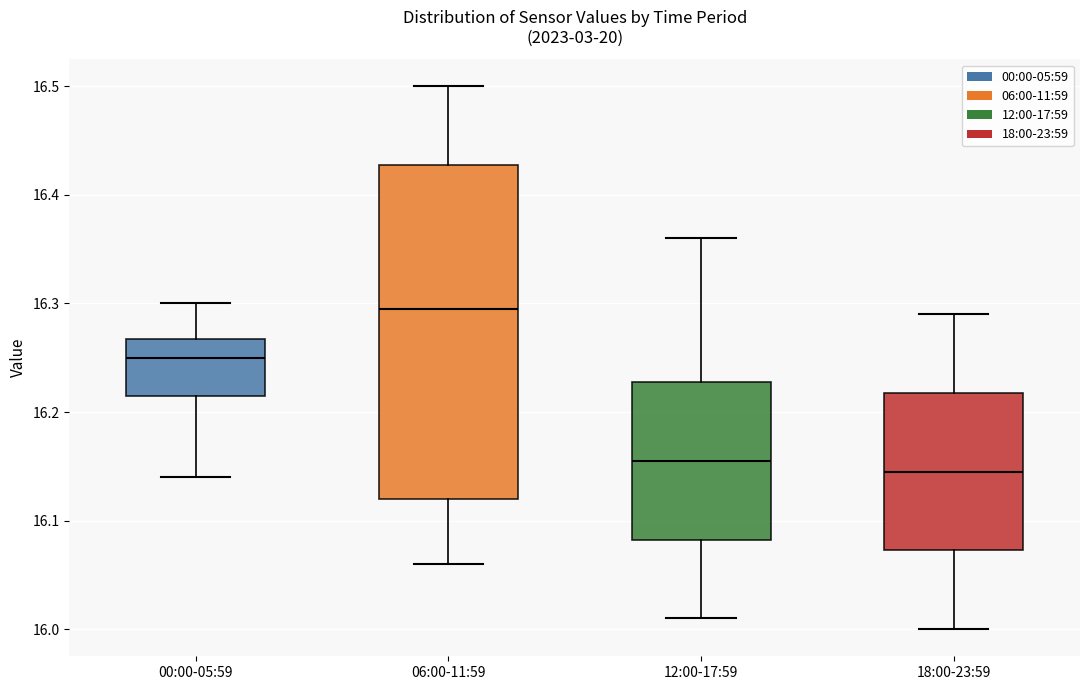

Which box is the tallest, from its lower edge to its upper edge?

06:00-11:59